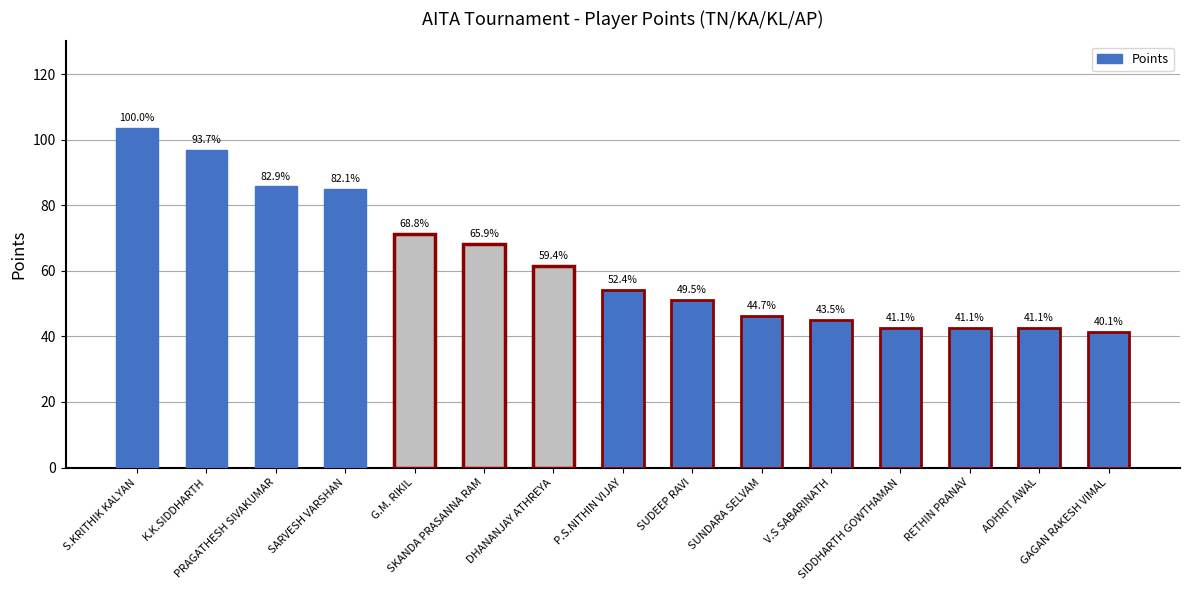

Which category has the lowest value across all series?

GAGAN RAKESH VIMAL